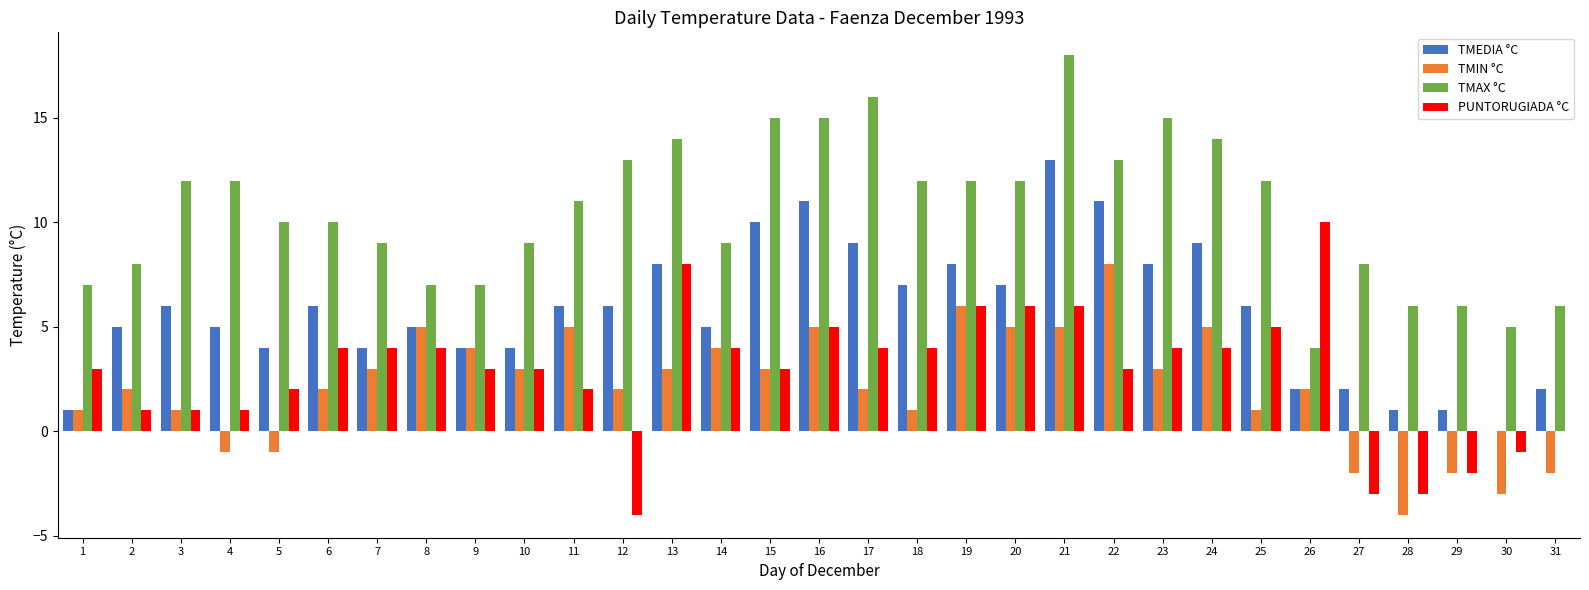

The value of TMEDIA °C at 18 is 7. True or false?

True